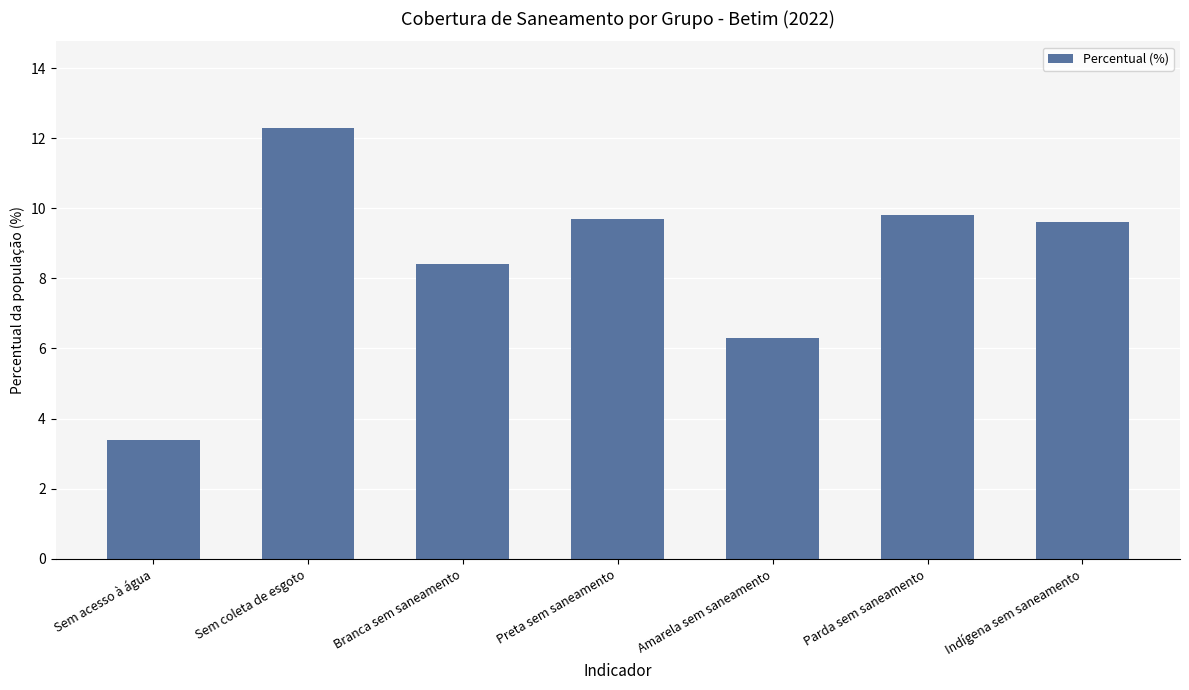

At which label does the data first exceed 9?

Sem coleta de esgoto